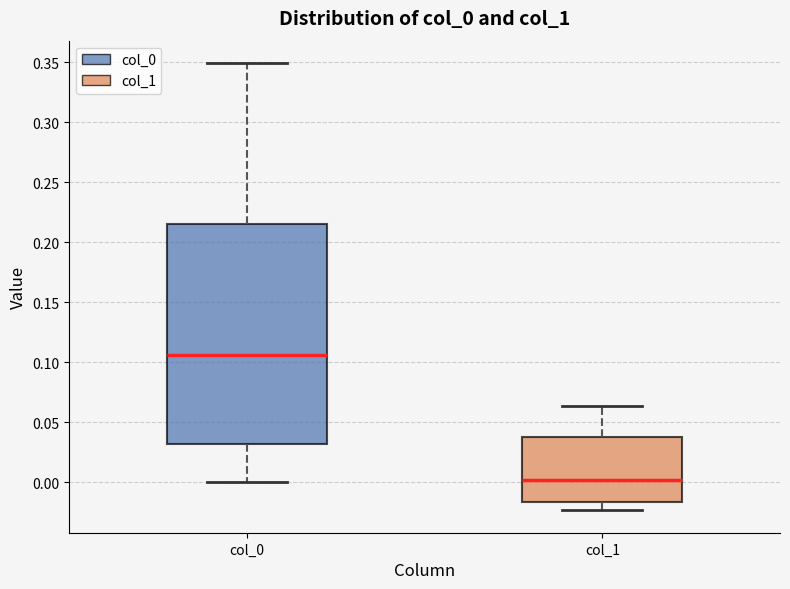

Which box's median line is the lowest?

col_1